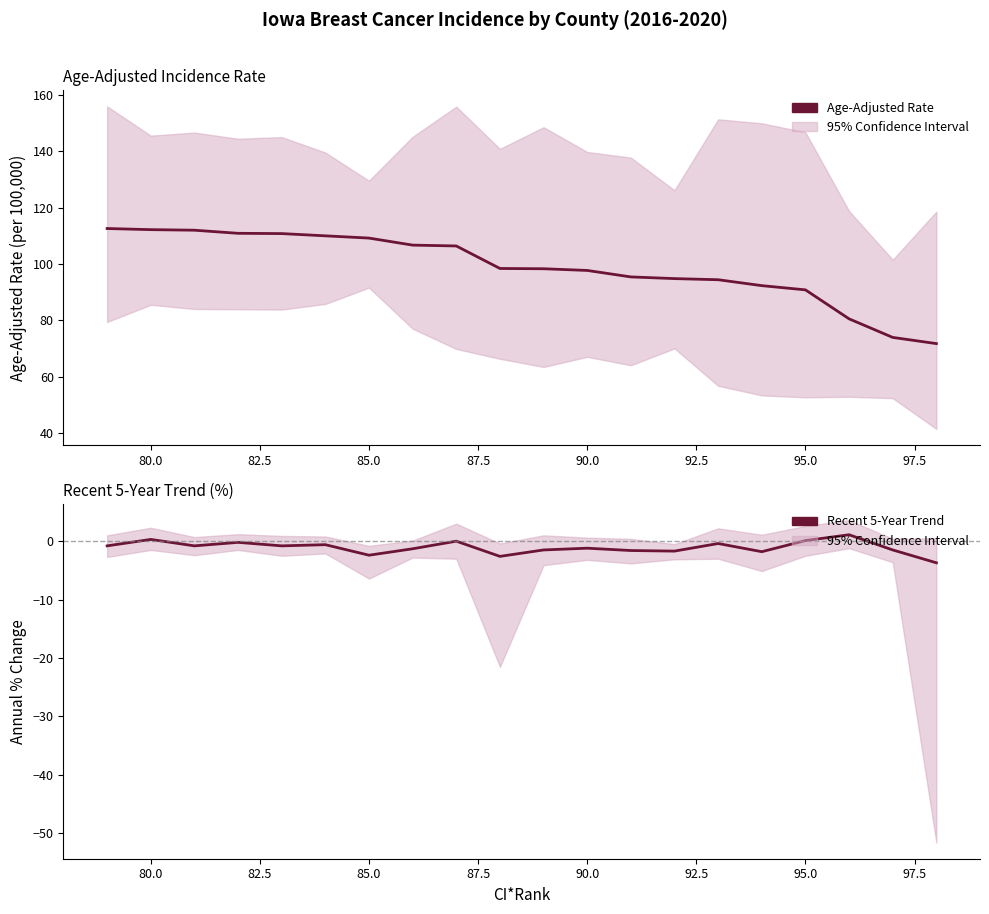

The Recent 5-Year Trend series shows -0.7 at 85.0. True or false?

False